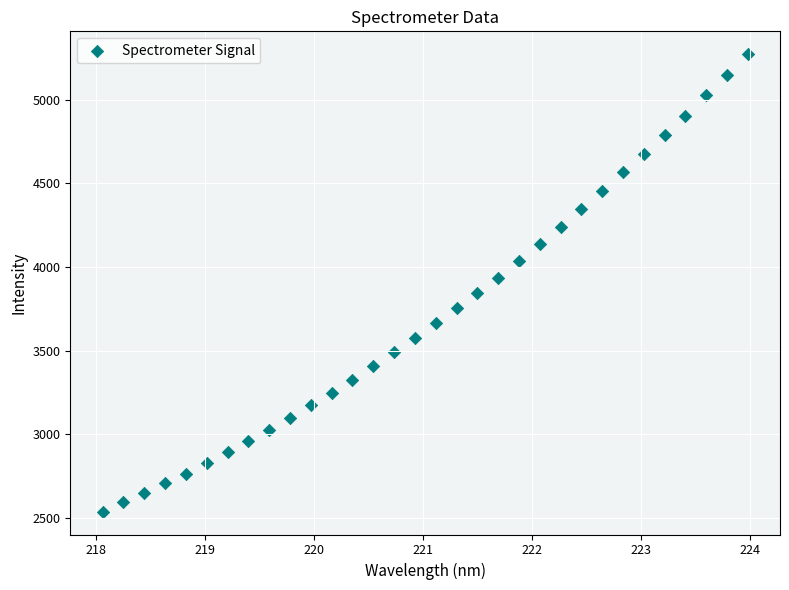

What is the range of X values (max minus min)?

5.9